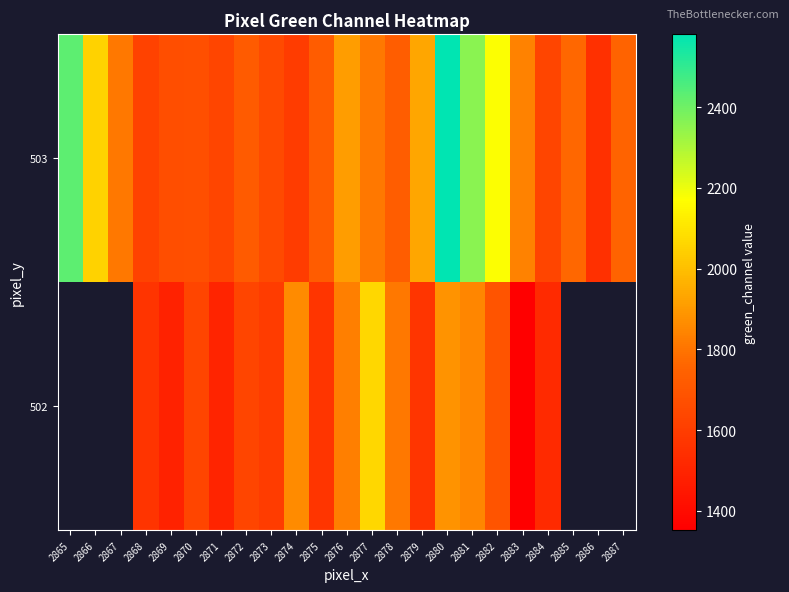

At which label does 503 reach its minimum?

2886